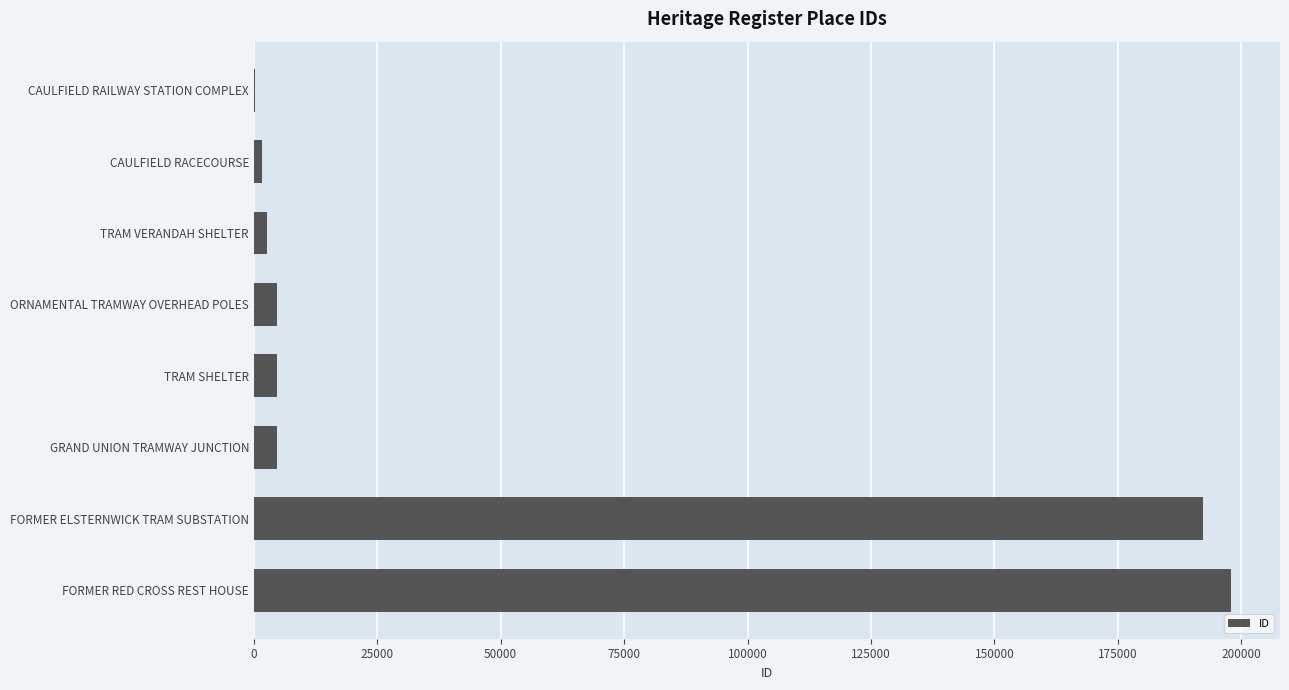

The value at TRAM SHELTER is 4682. True or false?

True